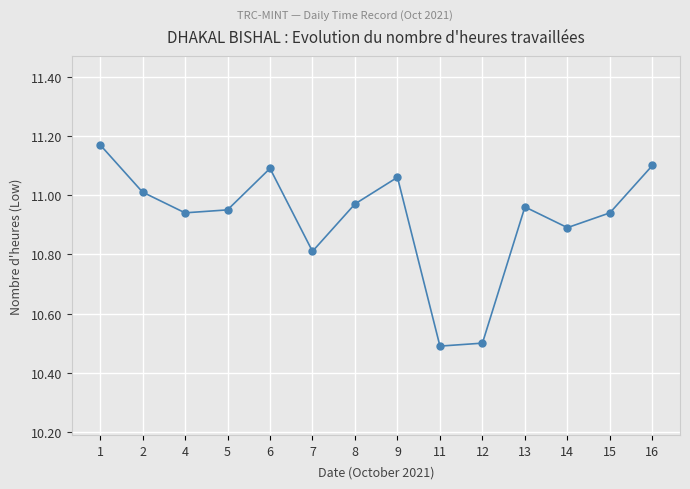

Between 7 and 15, which is larger?

15